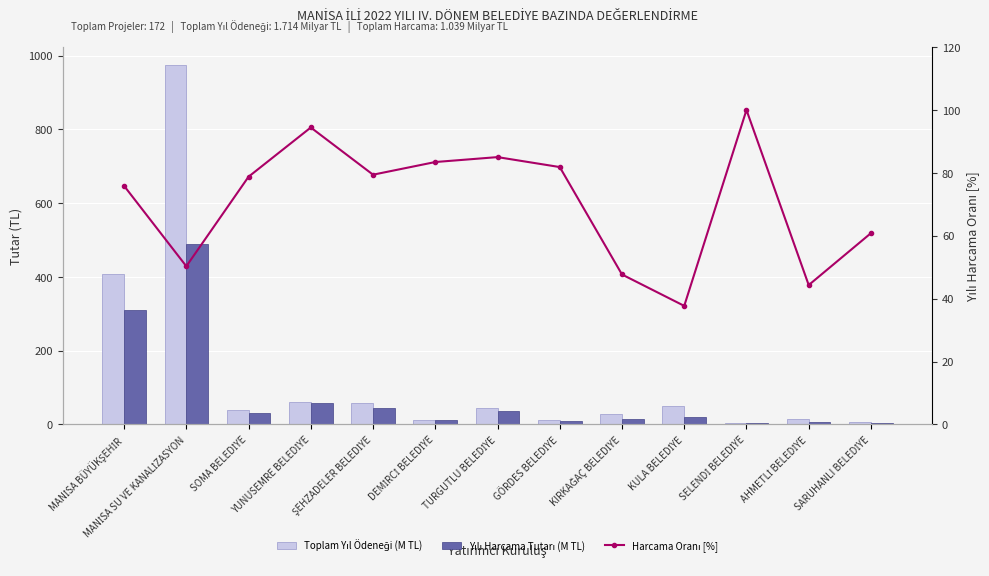

Reading right to left, what are all the values shown in this chart?

Toplam Yıl Ödeneği (M TL): SARUHANLI BELEDİYE=7.0	AHMETLİ BELEDİYE=14.4	SELENDİ BELEDİYE=4.2	KULA BELEDİYE=50.4	KIRKAĞAÇ BELEDİYE=28.8	GÖRDES BELEDİYE=12.0	TURGUTLU BELEDİYE=44.1	DEMİRCİ BELEDİYE=13.3	ŞEHZADELER BELEDİYE=57.1	YUNUSEMRE BELEDİYE=60.7	SOMA BELEDİYE=39.5	MANİSA SU VE KANALİZASYON=974.1	MANİSA BÜYÜKŞEHİR=408.0
Yılı Harcama Tutarı (M TL): SARUHANLI BELEDİYE=4.3	AHMETLİ BELEDİYE=6.4	SELENDİ BELEDİYE=4.2	KULA BELEDİYE=19.0	KIRKAĞAÇ BELEDİYE=13.8	GÖRDES BELEDİYE=9.8	TURGUTLU BELEDİYE=37.5	DEMİRCİ BELEDİYE=11.1	ŞEHZADELER BELEDİYE=45.4	YUNUSEMRE BELEDİYE=57.3	SOMA BELEDİYE=31.1	MANİSA SU VE KANALİZASYON=490.1	MANİSA BÜYÜKŞEHİR=309.6
Harcama Oranı [%]: SARUHANLI BELEDİYE=60.8	AHMETLİ BELEDİYE=44.3	SELENDİ BELEDİYE=100.0	KULA BELEDİYE=37.7	KIRKAĞAÇ BELEDİYE=47.7	GÖRDES BELEDİYE=81.9	TURGUTLU BELEDİYE=85.0	DEMİRCİ BELEDİYE=83.5	ŞEHZADELER BELEDİYE=79.4	YUNUSEMRE BELEDİYE=94.4	SOMA BELEDİYE=78.8	MANİSA SU VE KANALİZASYON=50.3	MANİSA BÜYÜKŞEHİR=75.9